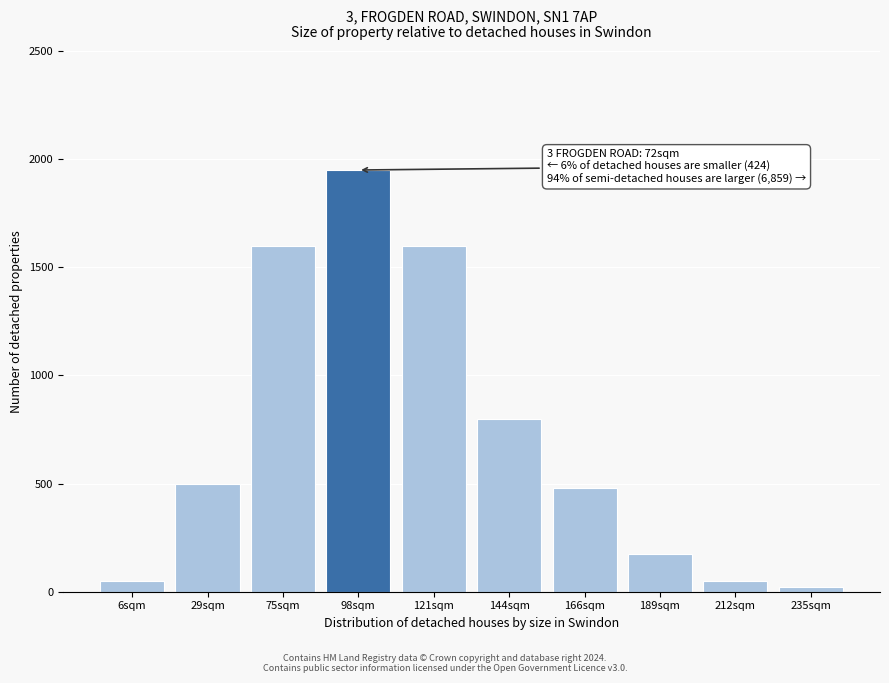

Reading left to right, transcribe all the data shown in this chart.

6sqm=50	29sqm=500	75sqm=1600	98sqm=1950	121sqm=1600	144sqm=800	166sqm=480	189sqm=175	212sqm=50	235sqm=20